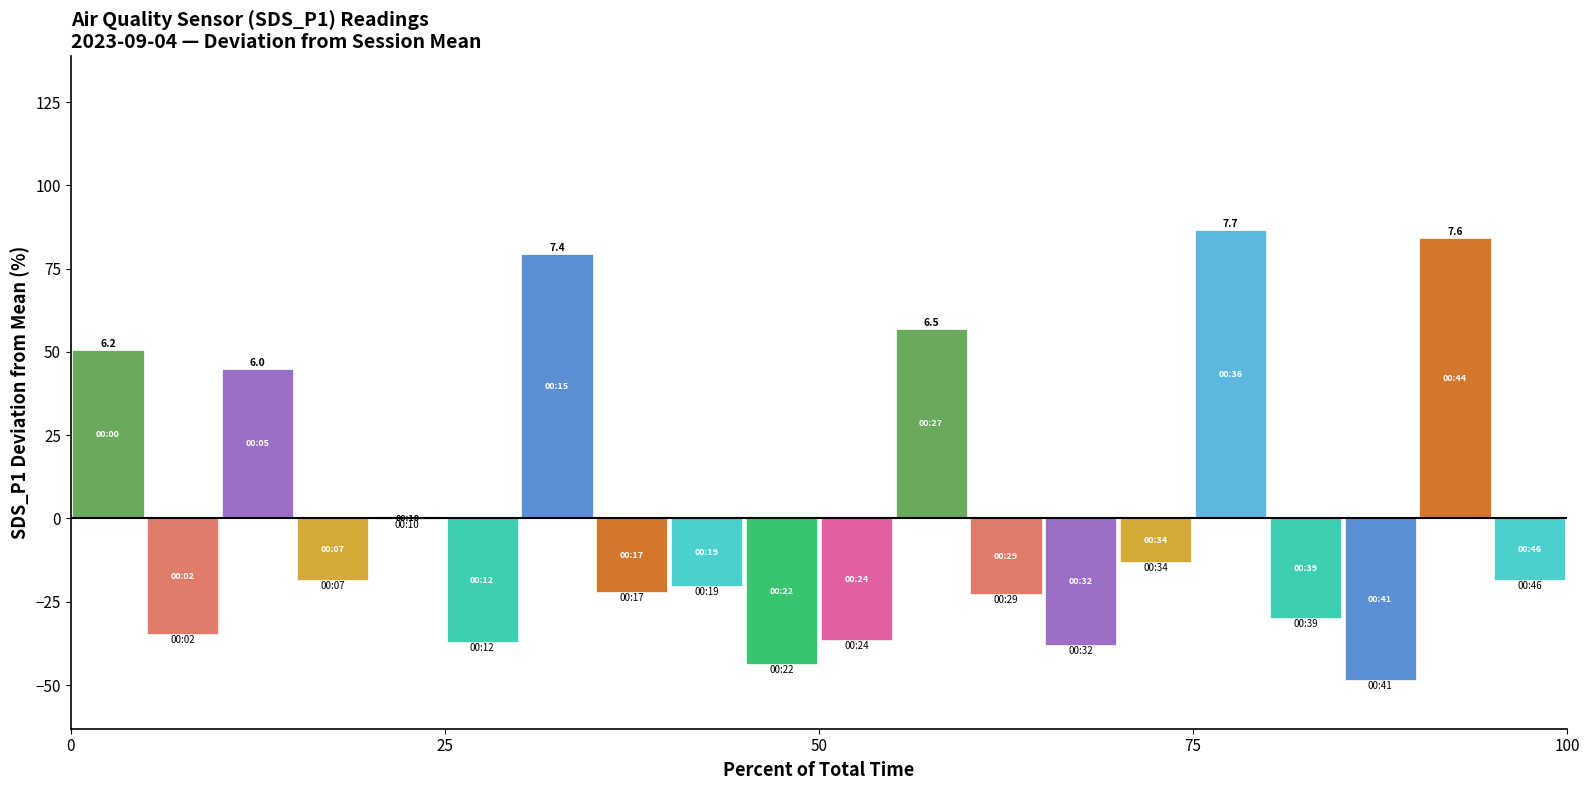

What is the sum of all values?

18.8